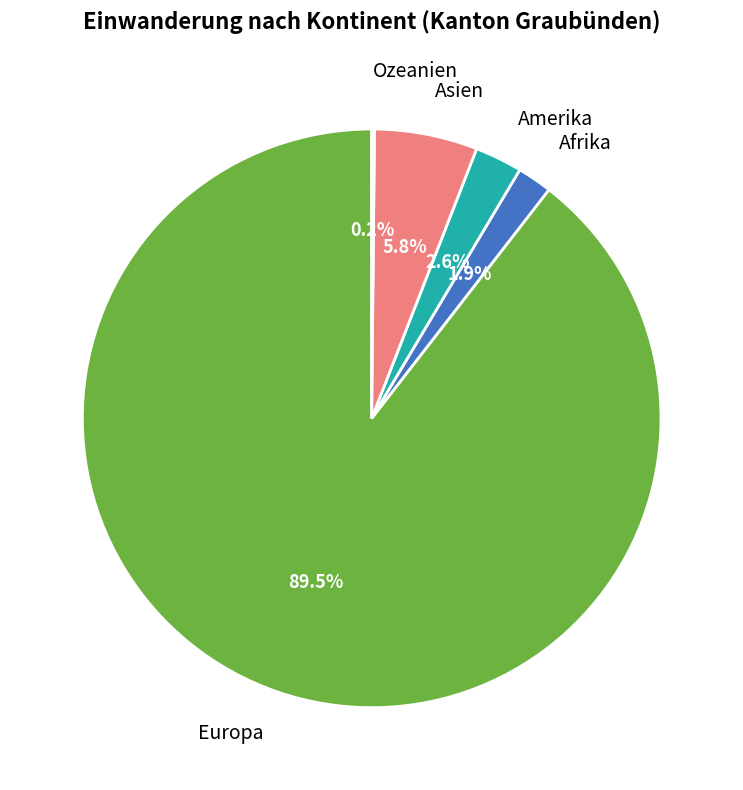

To the nearest percent, what is the average slice percentage?

20%